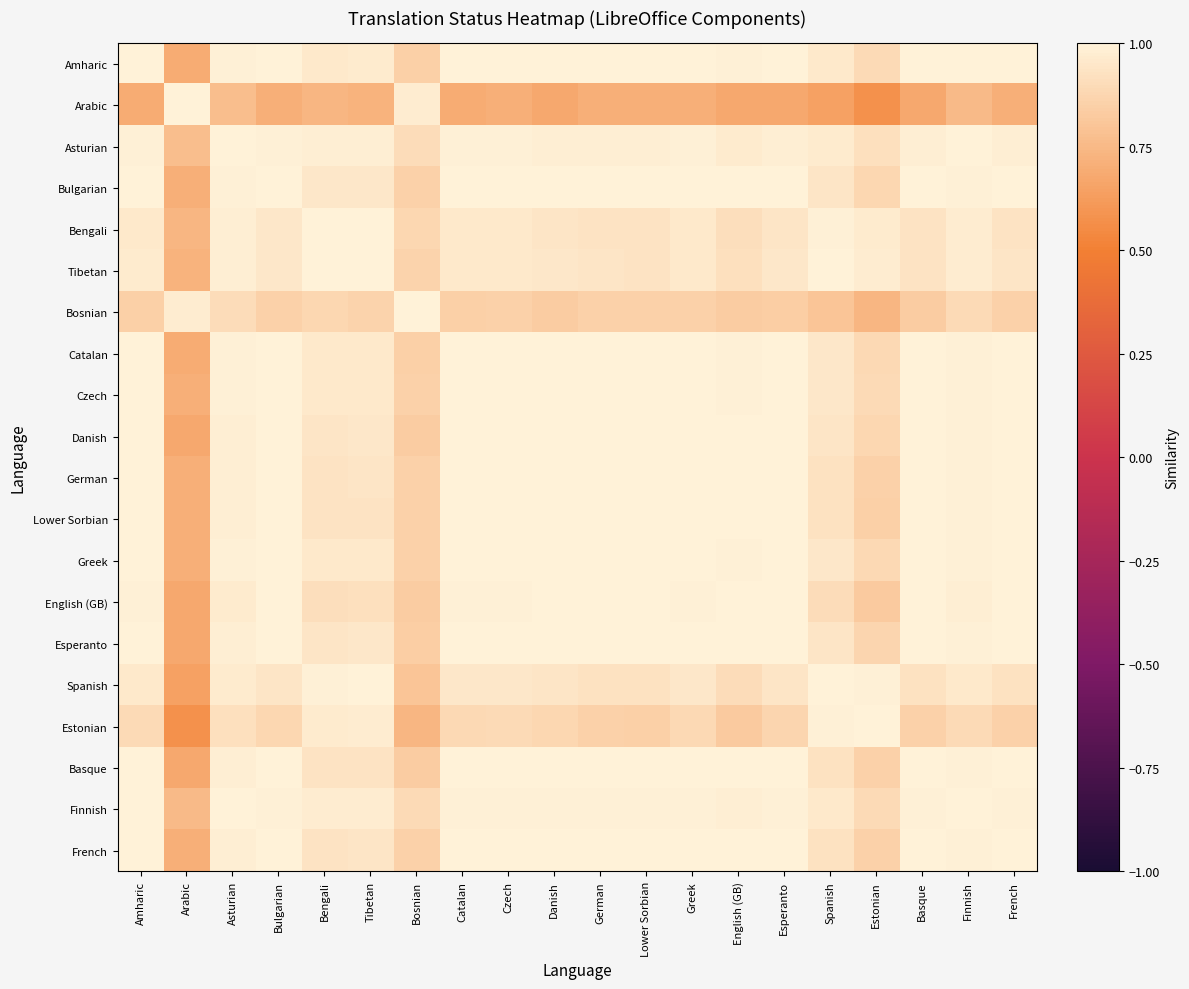

Rank the series at Basque from highest to lowest value.

Basque, Esperanto, Danish, German, French, Lower Sorbian, English (GB), Bulgarian, Catalan, Greek, Amharic, Czech, Finnish, Asturian, Tibetan, Bengali, Spanish, Estonian, Bosnian, Arabic